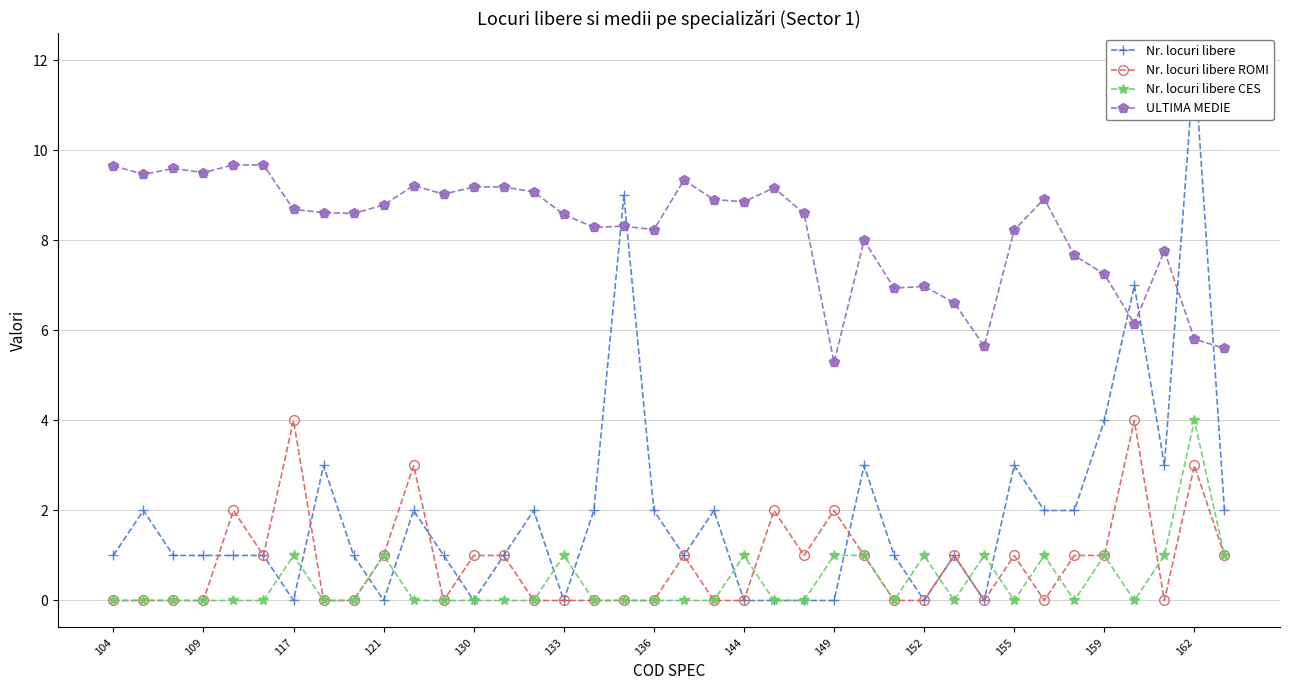

What is the difference between the second highest and second lowest values in the Nr. locuri libere series?

9.0